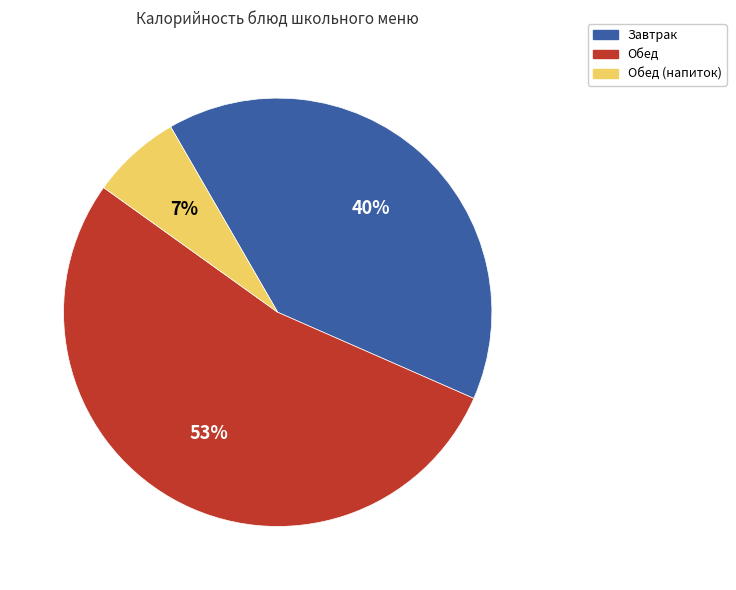

To the nearest percent, what portion does Обед represent?

53%